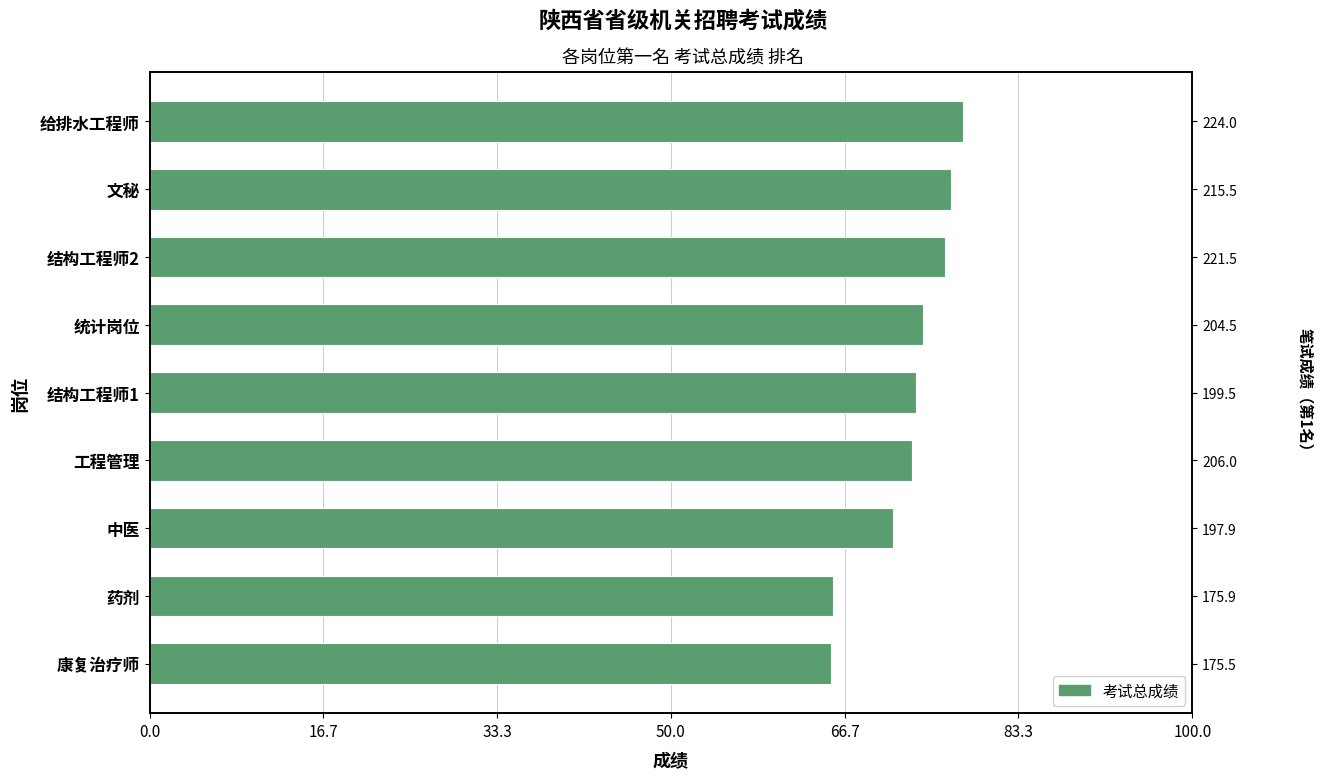

What is the difference between the maximum and minimum values?

12.7